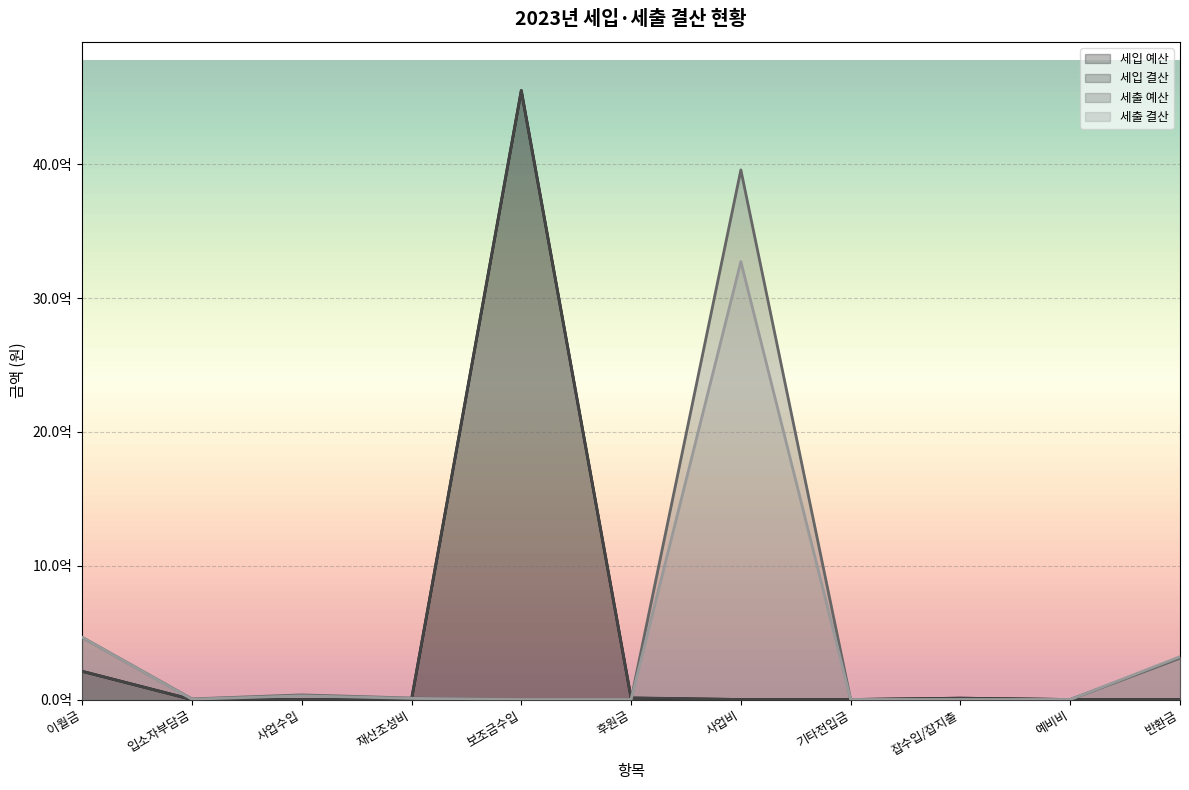

The value of 세출 결산 at 예비비 is 0. True or false?

True